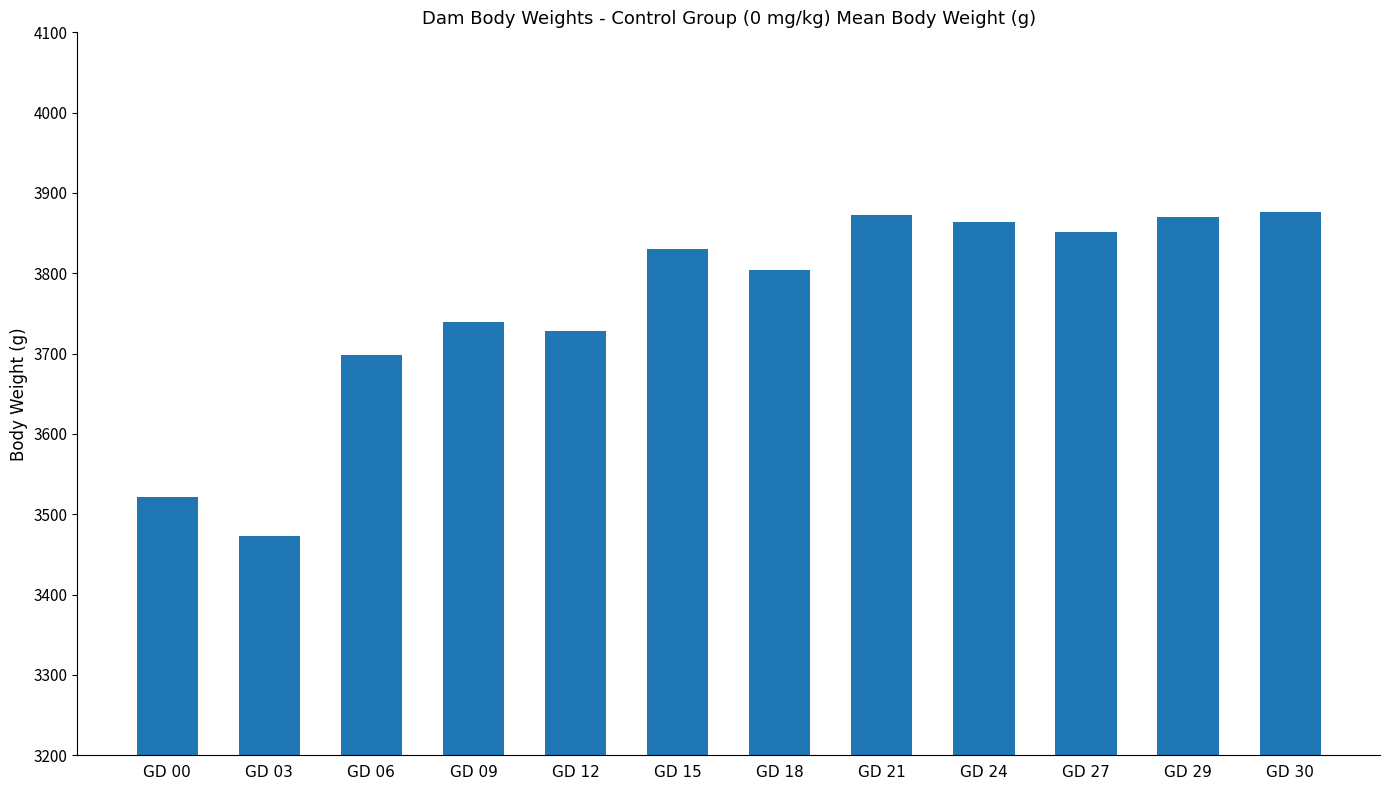

What is the change in value from GD 00 to GD 09?

+218.2